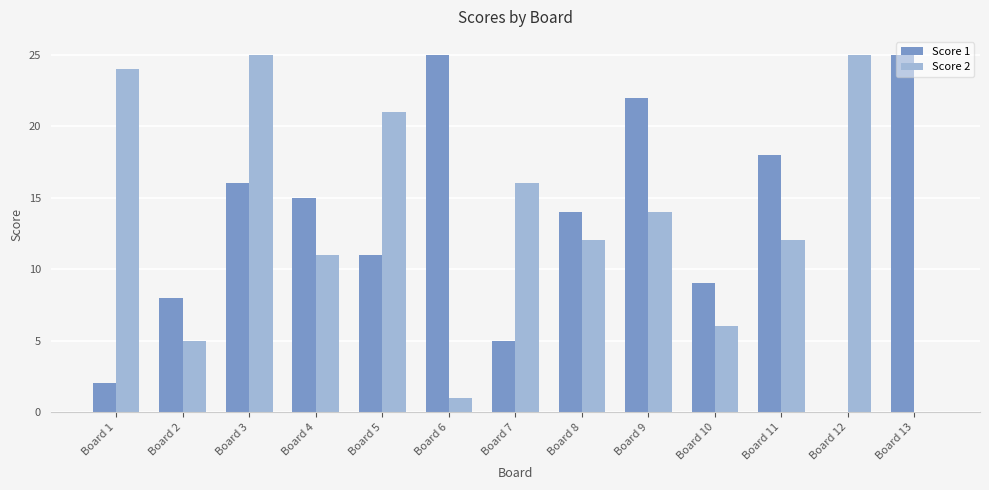

Is it true that Score 1 equals 29 at Board 11?

False